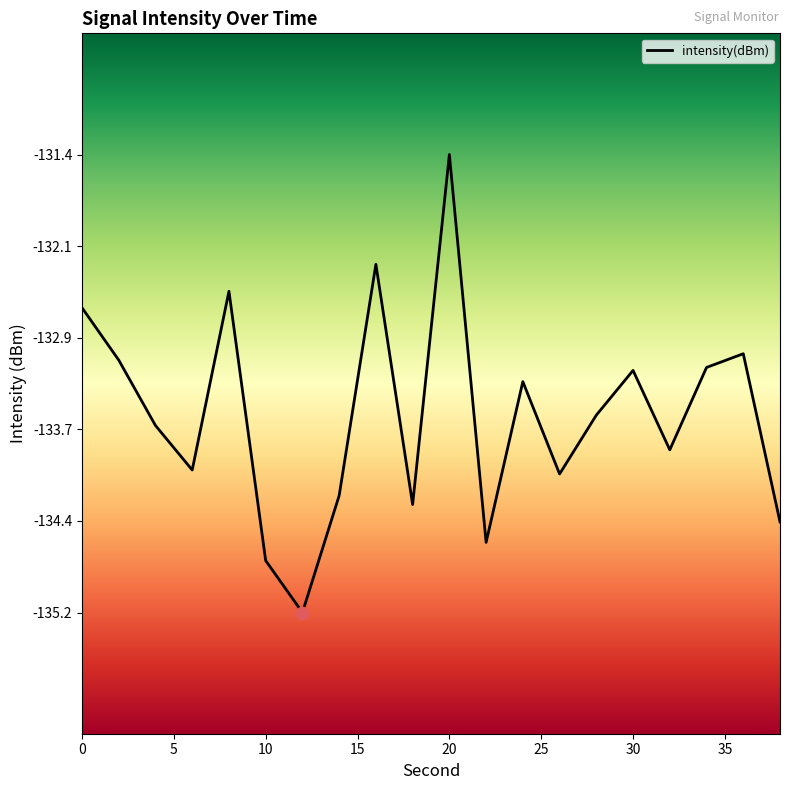

What is the change in value from 18 to 20?

+2.9